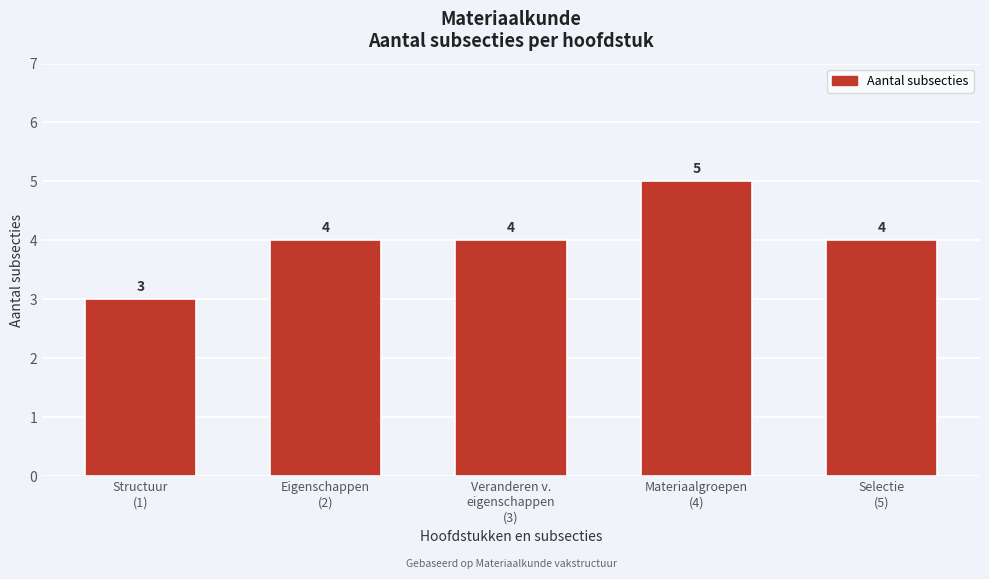

Reading left to right, transcribe all the data shown in this chart.

3	4	4	5	4